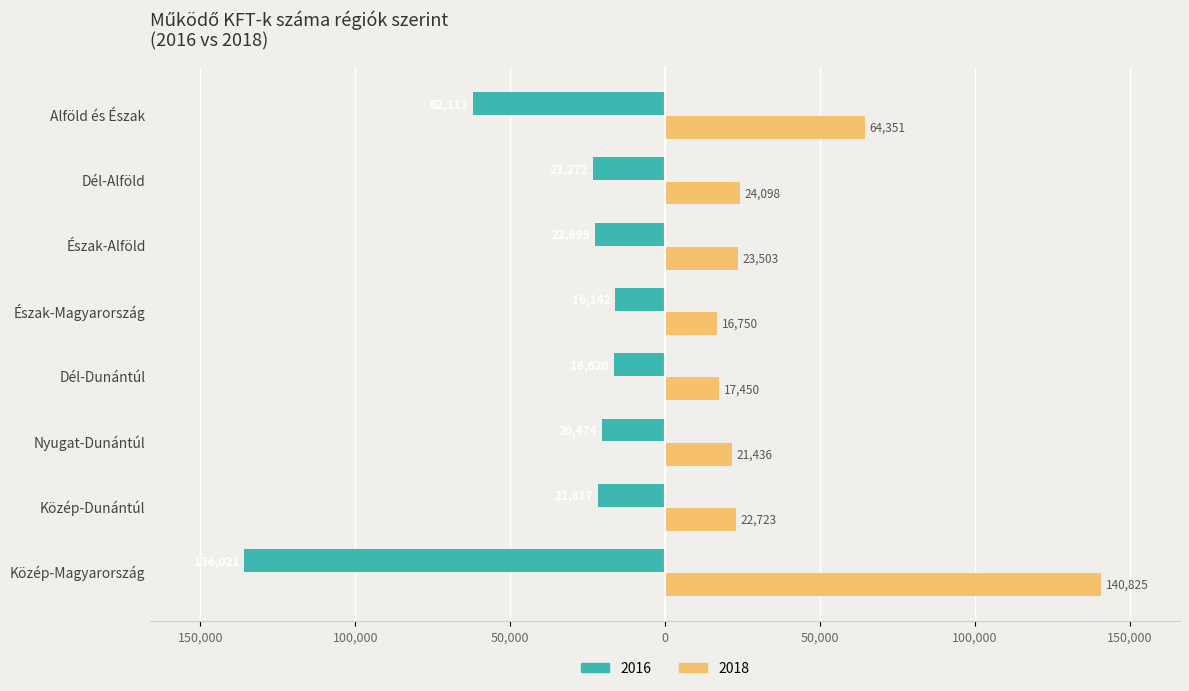

Which series has the largest total across all categories?

2018